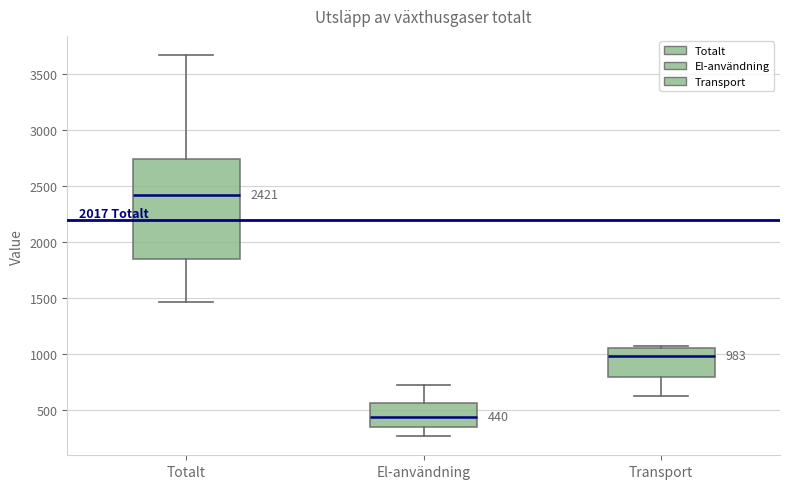

Which box has the lowest median line?

El-användning